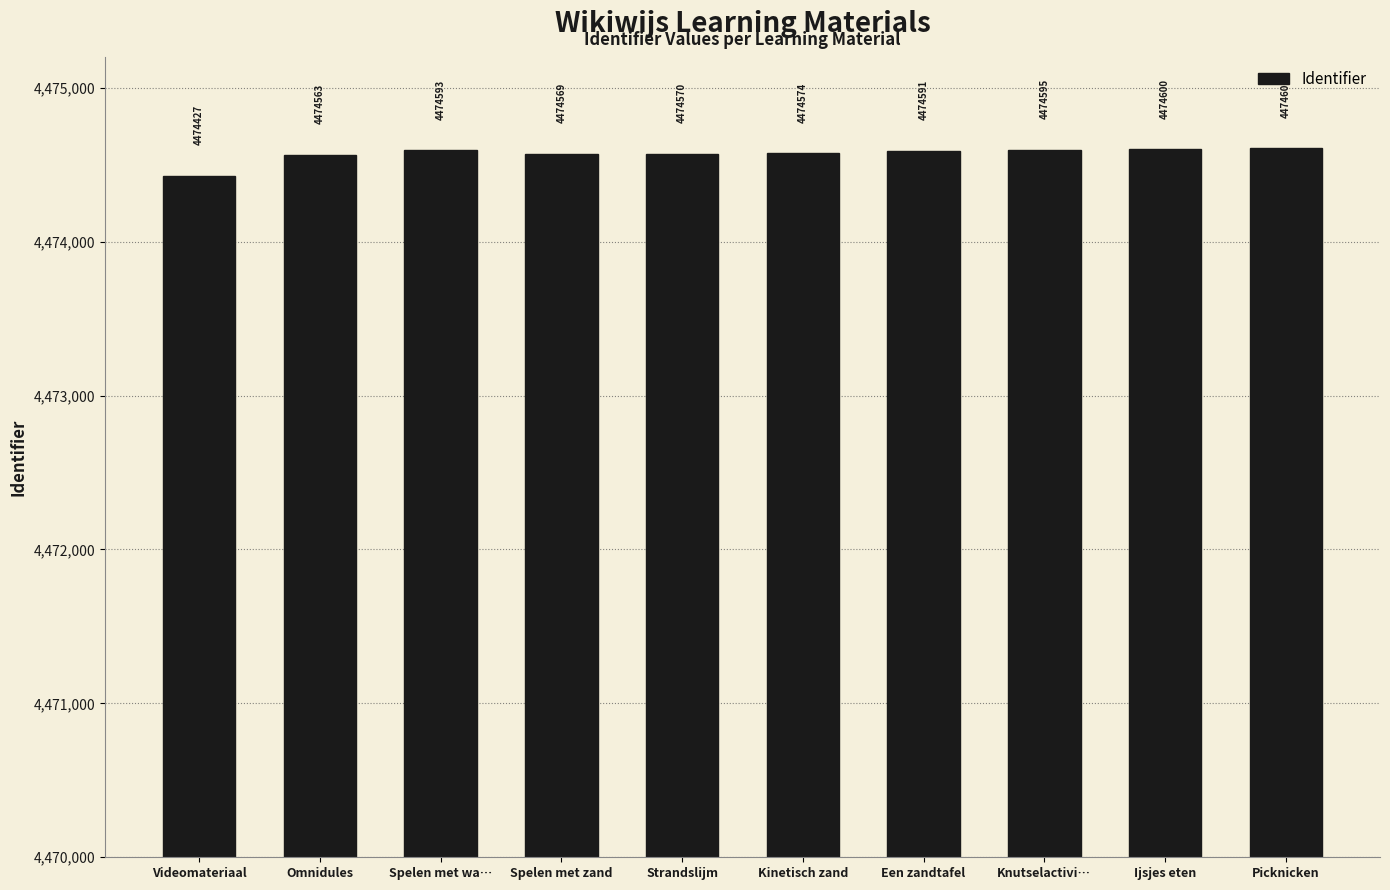

At which category does the chart reach its peak across all series?

Picknicken